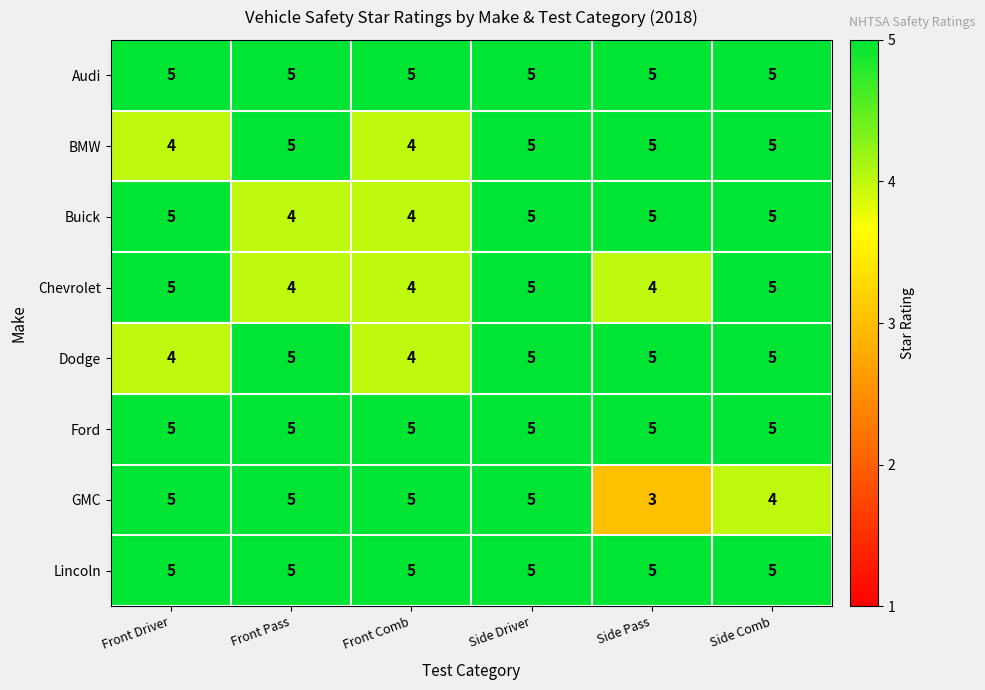

How many data points does each series have?

6